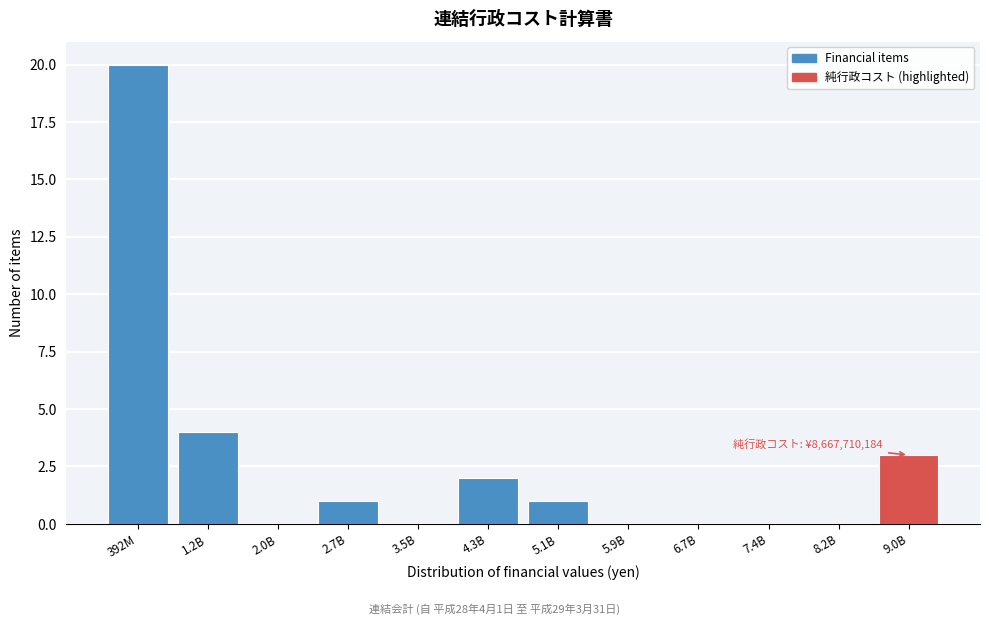

Reading left to right, list all the values displayed in this chart.

392M=20	1.2B=4	2.0B=0	2.7B=1	3.5B=0	4.3B=2	5.1B=1	5.9B=0	6.7B=0	7.4B=0	8.2B=0	9.0B=3